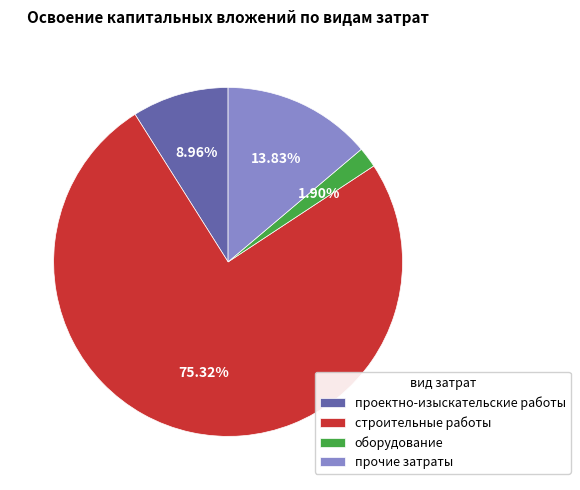

How many slices are in this pie chart?

4